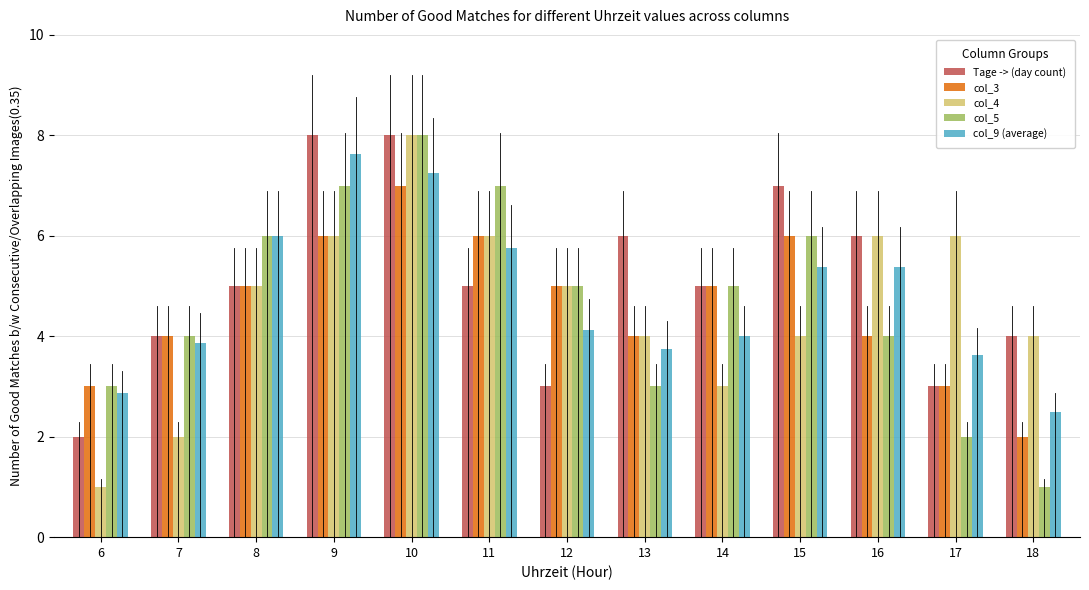

What is the sum of all col_5 values?

61.0